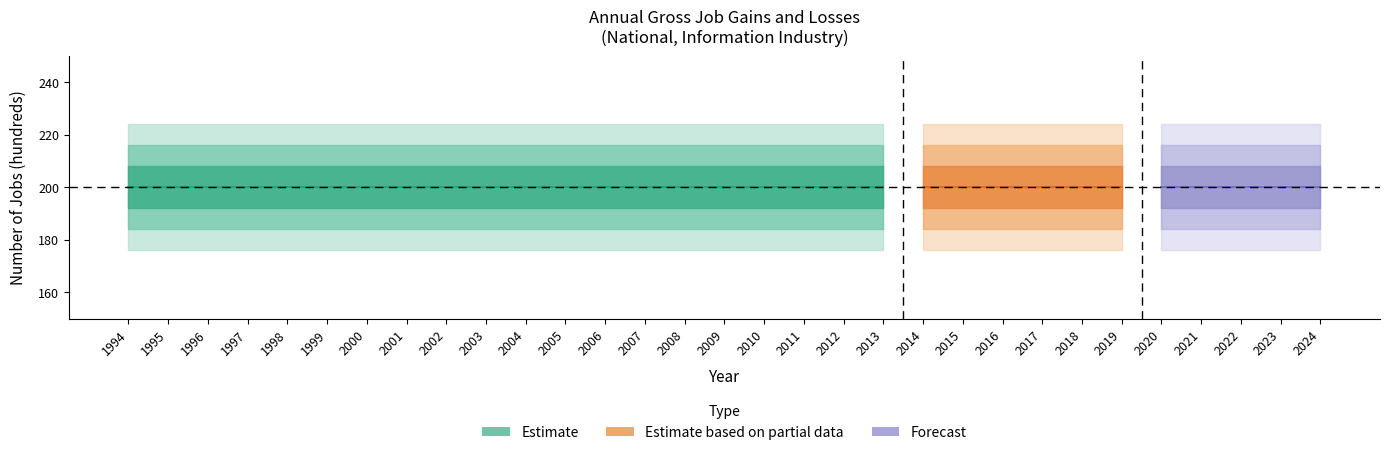

What is the total value across all series at 1994?

400